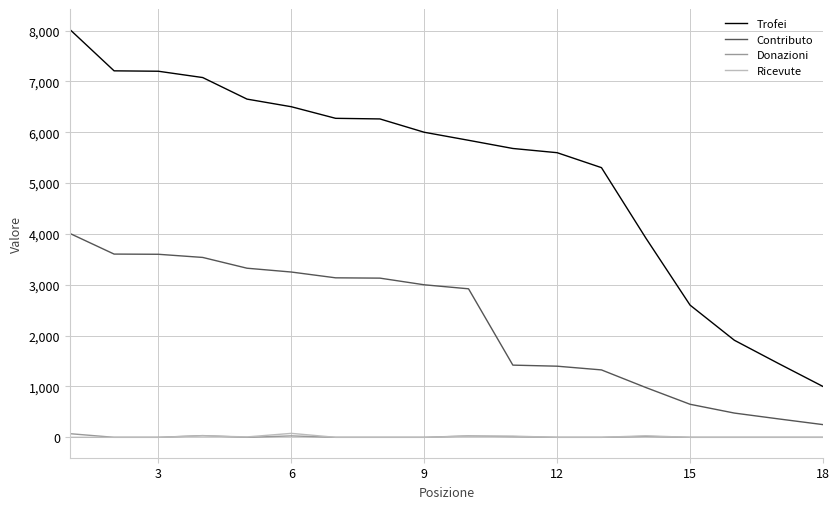

What is the greatest value displayed?

8023